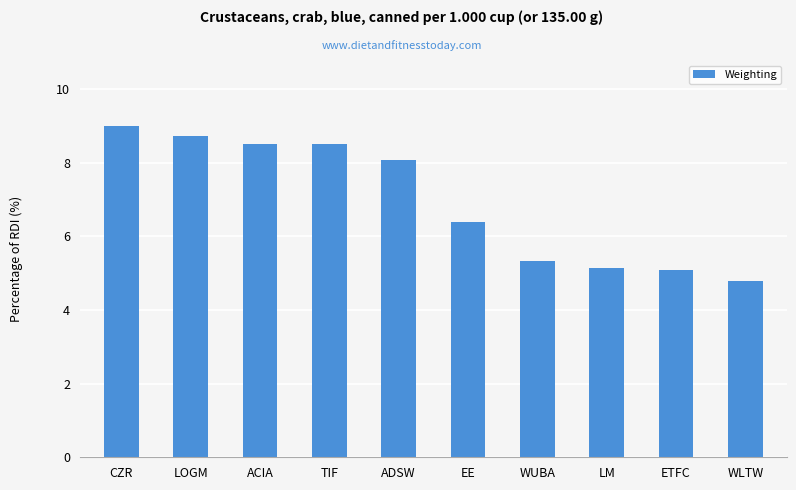

Reading left to right, transcribe all the data shown in this chart.

9.0	8.7	8.5	8.5	8.1	6.4	5.3	5.1	5.1	4.8